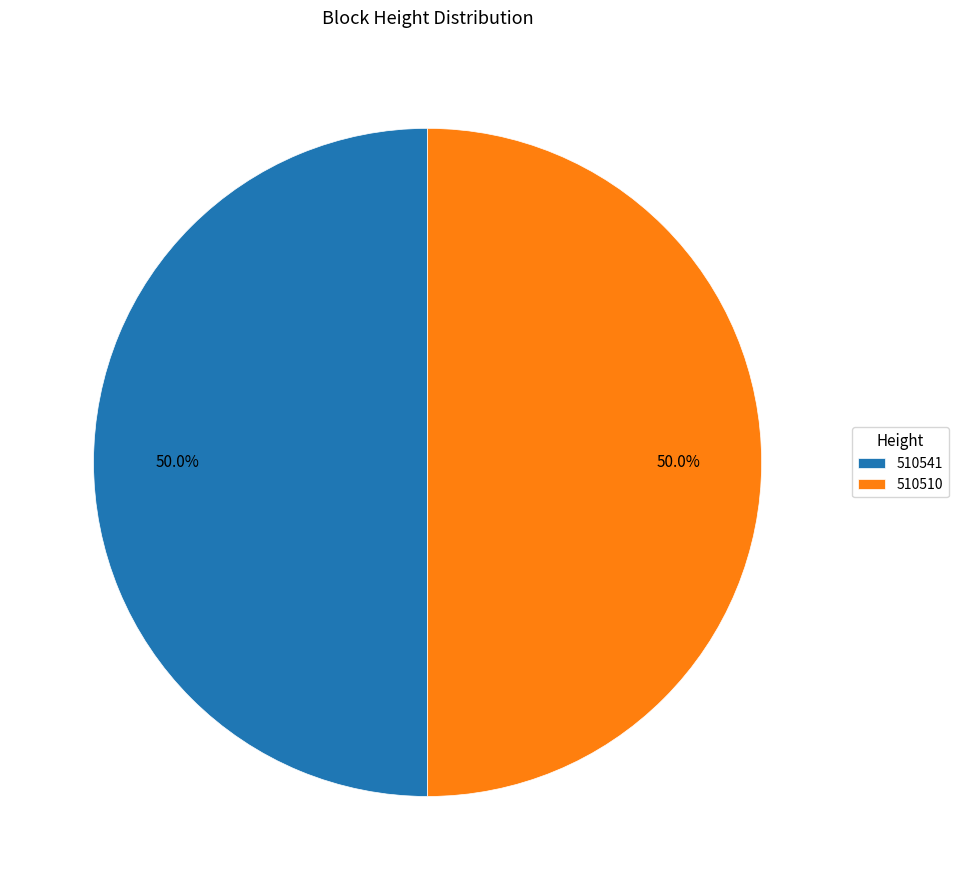

Approximately how many times larger is the value at 510541 compared to 510510?

1.0